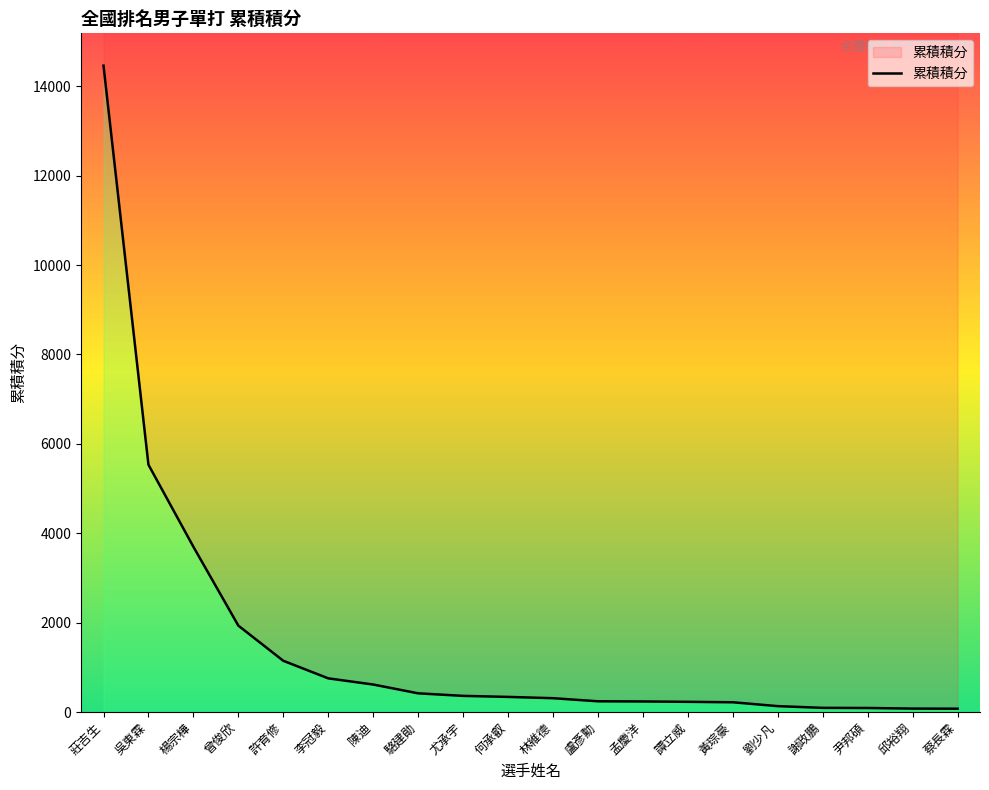

Is it true that the value at 何承叡 is 338.0?

True